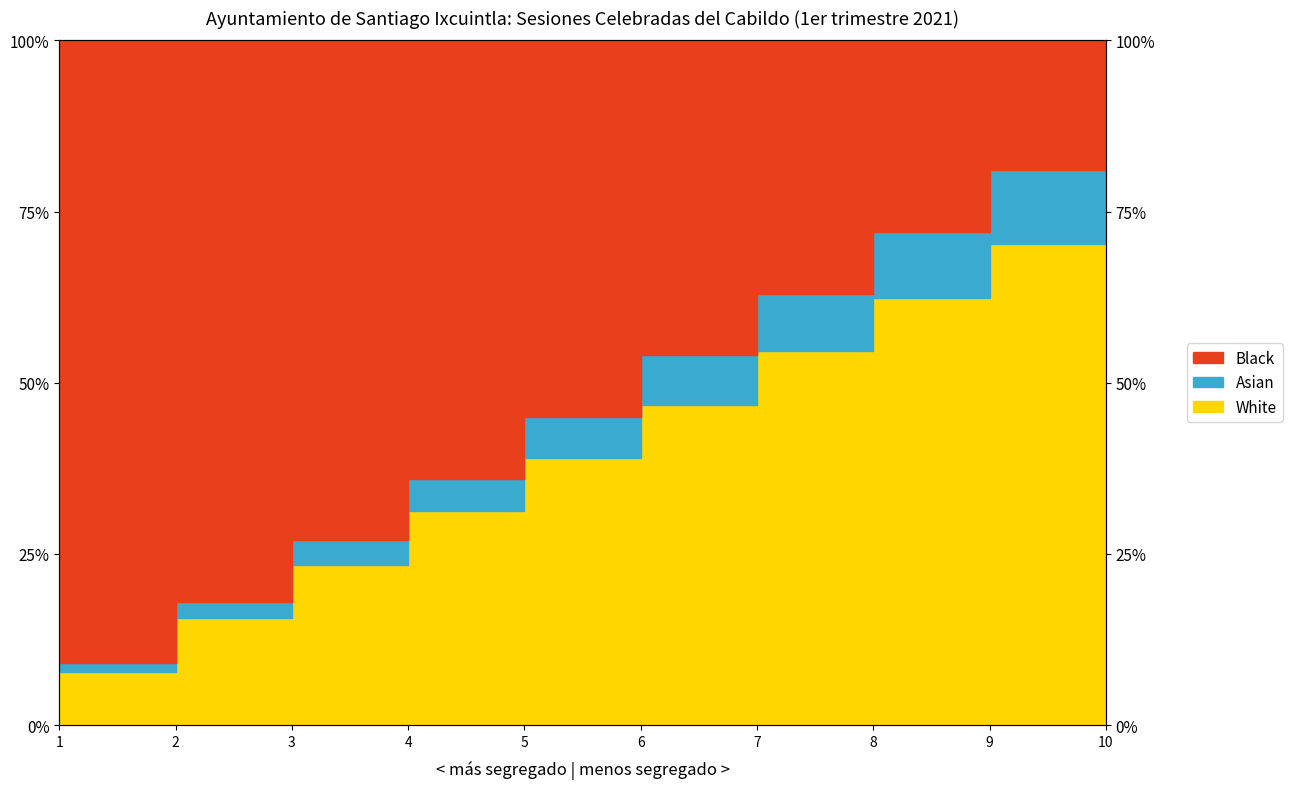

What is the minimum value shown in the chart?

7.8